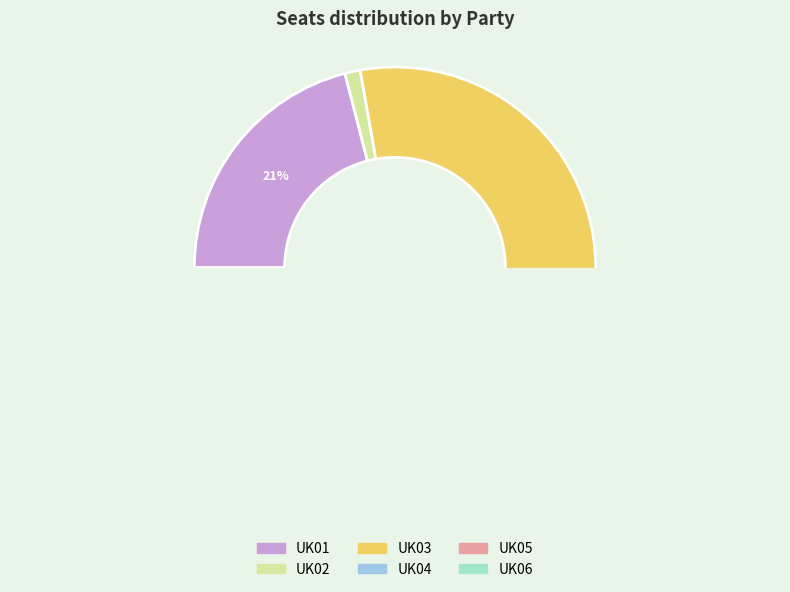

What is the majority slice?

UK03